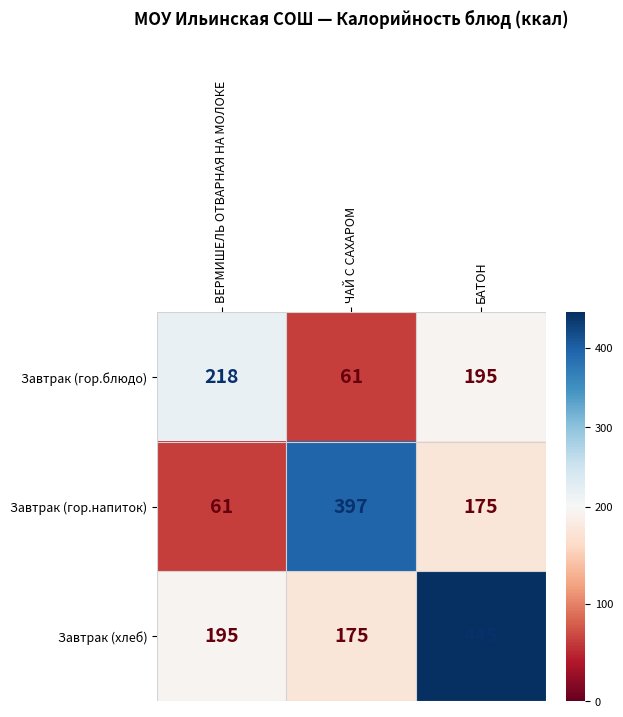

True or false: Завтрак (гор.блюдо) has a value of 61 at ЧАЙ С САХАРОМ.

True